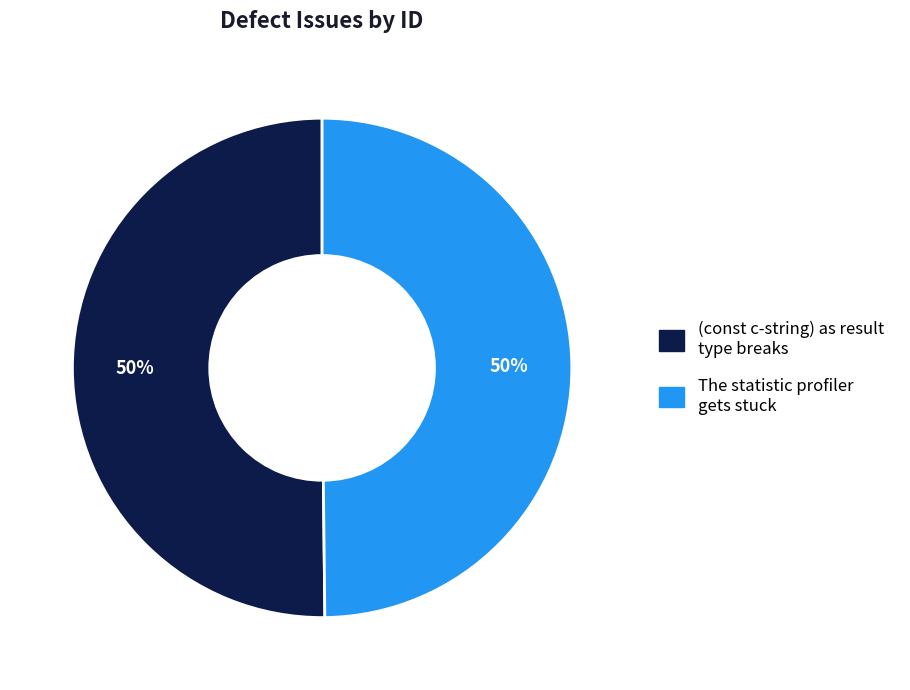

What is the ratio of the value at (const c-string) as result type breaks to the value at The statistic profiler gets stuck?

1.0